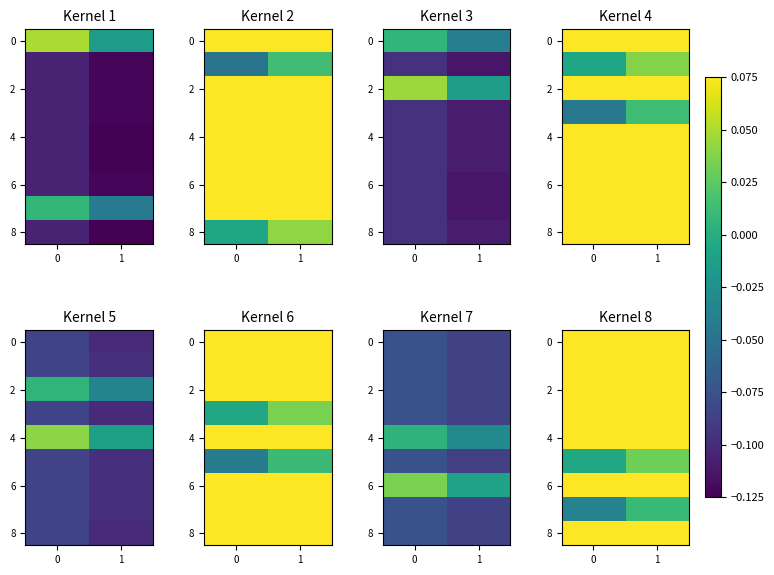

Between 0 and 1, which is larger?

1